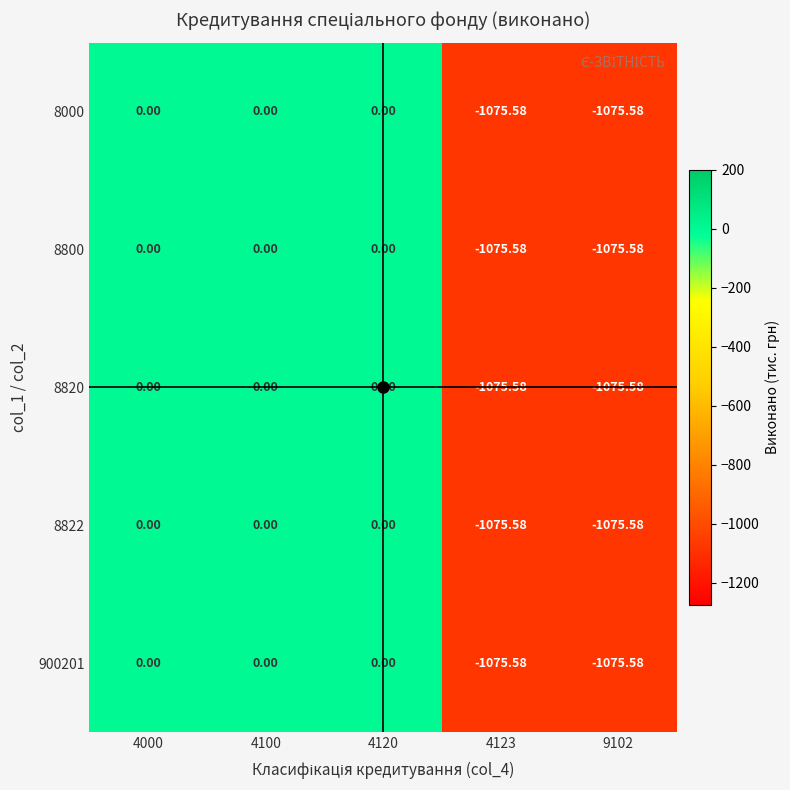

Is the value of 8000 at 4123 greater than the value of 8820 at 4000?

No